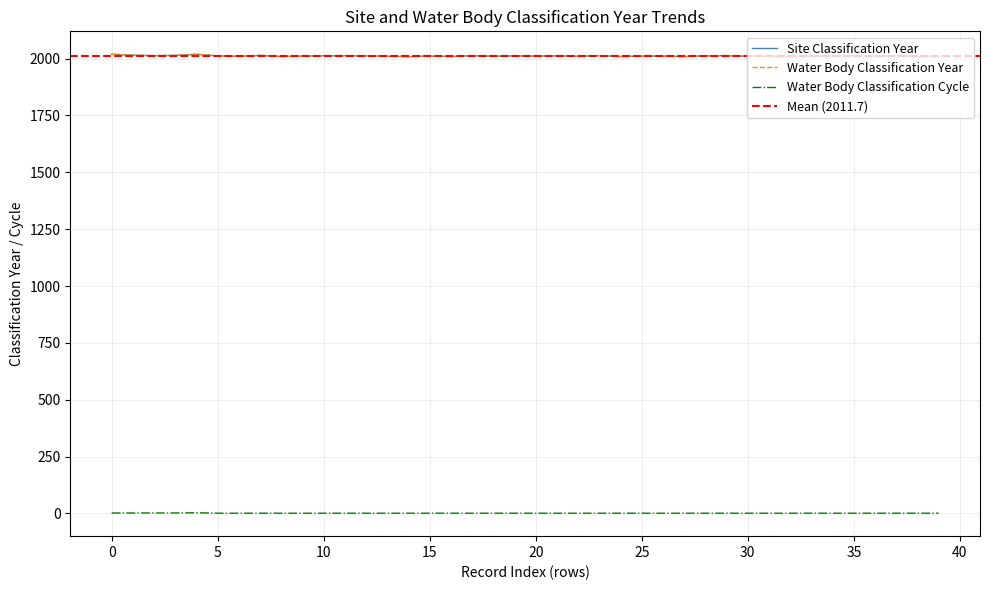

How many lines are shown in the chart?

3